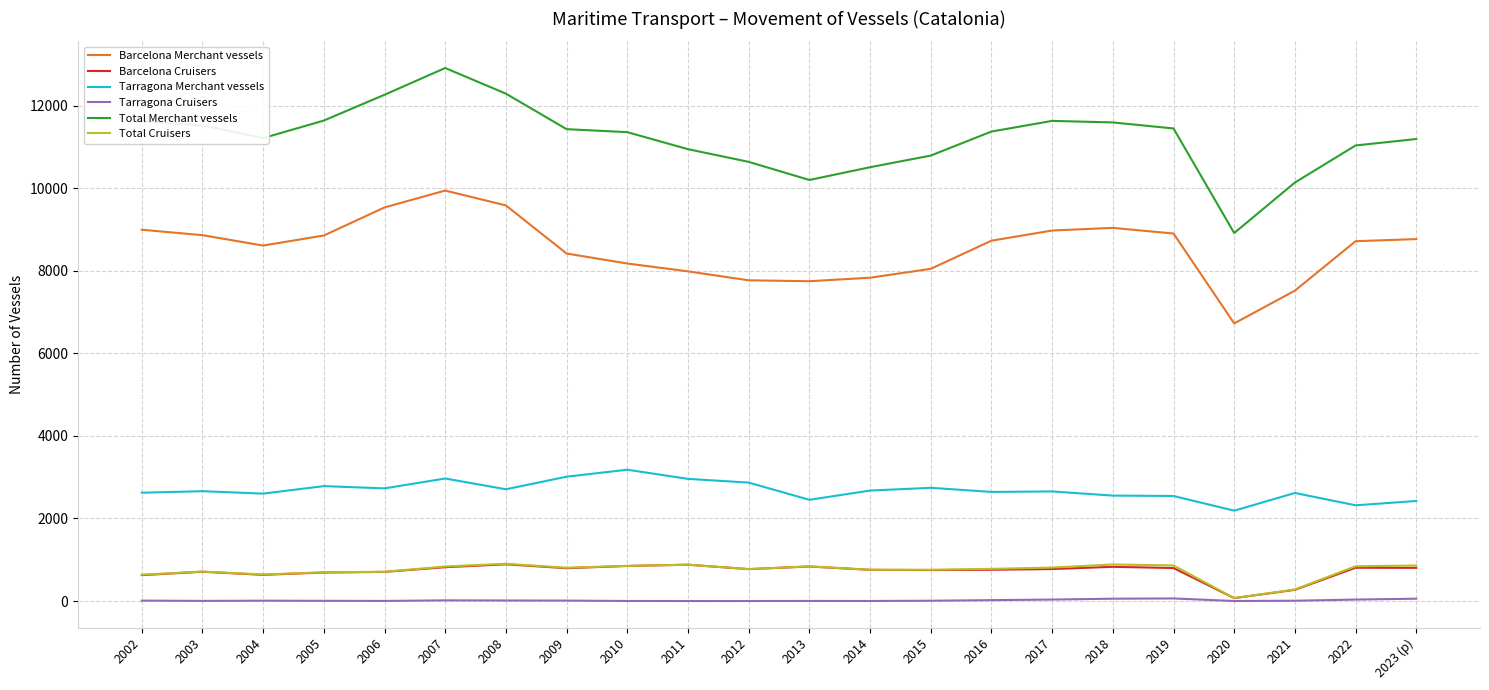

What is the maximum value for Tarragona Merchant vessels?

3181